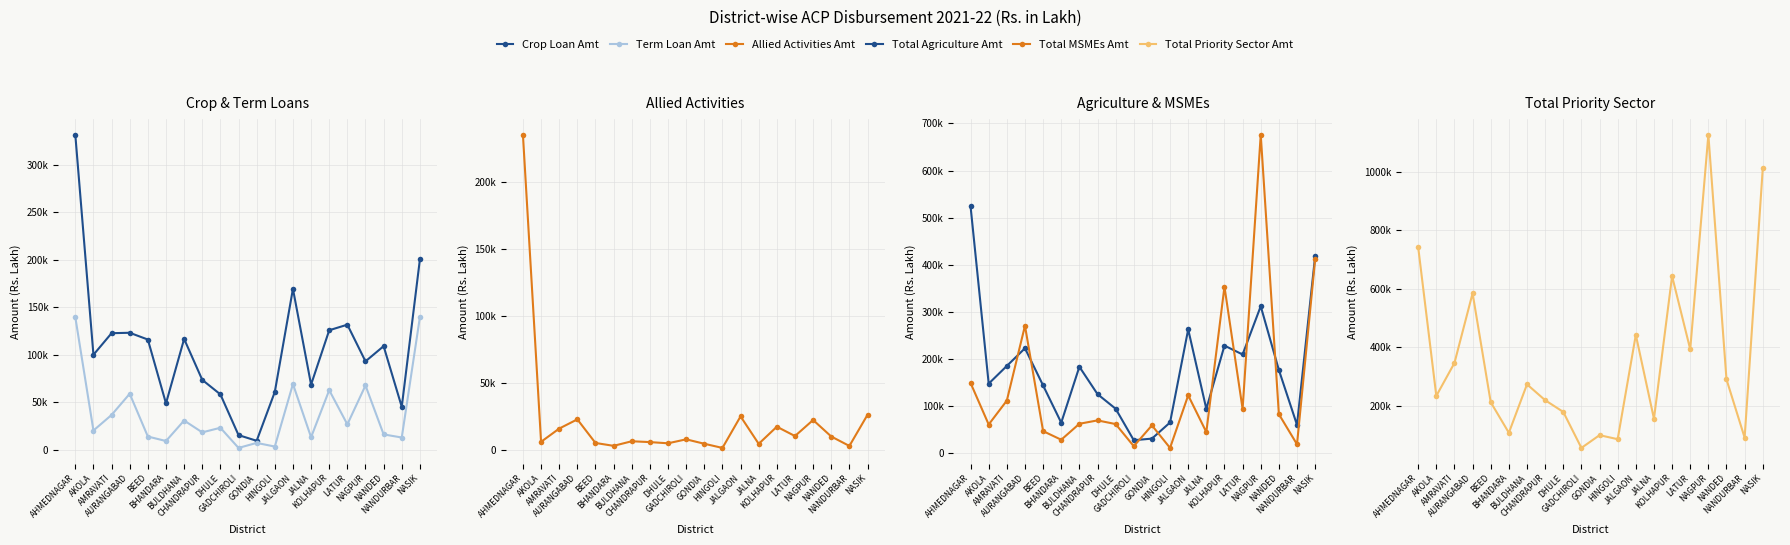

True or false: Total Priority Sector Amt and Term Loan Amt cross at least once.

False